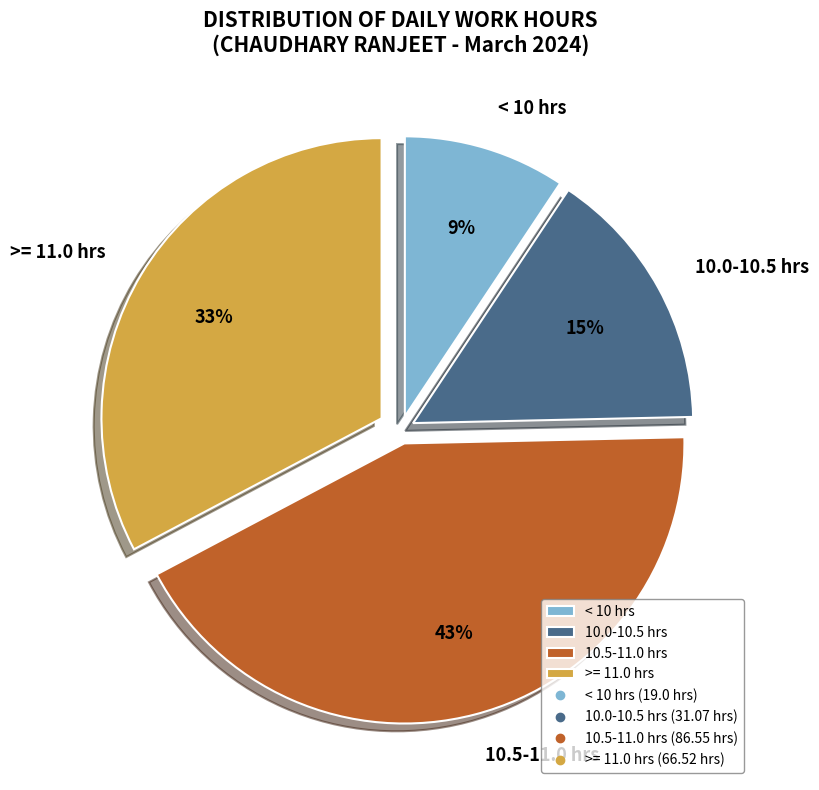

To the nearest percent, what portion does >= 11.0 hrs represent?

33%